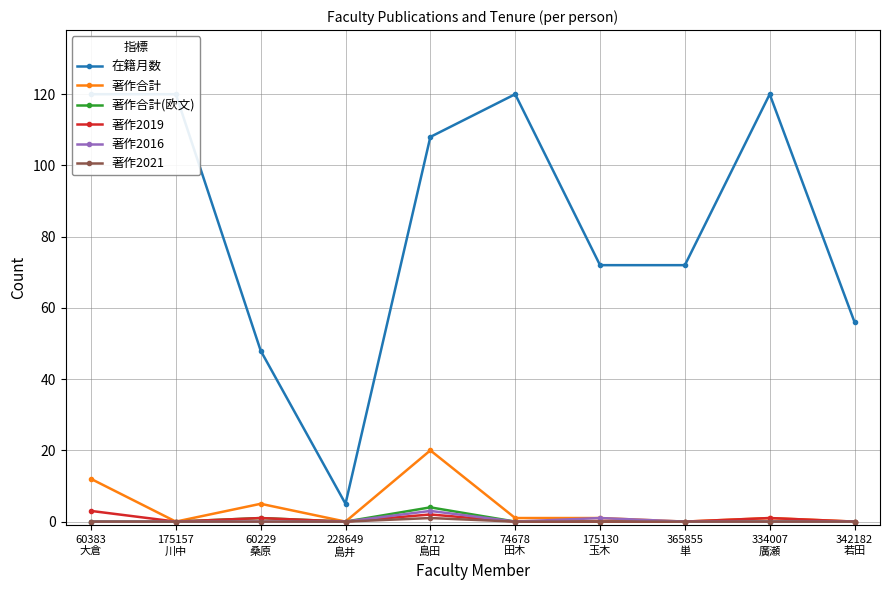

True or false: 著作合計(欧文) has a value of 1 at 60229
桑原.

True